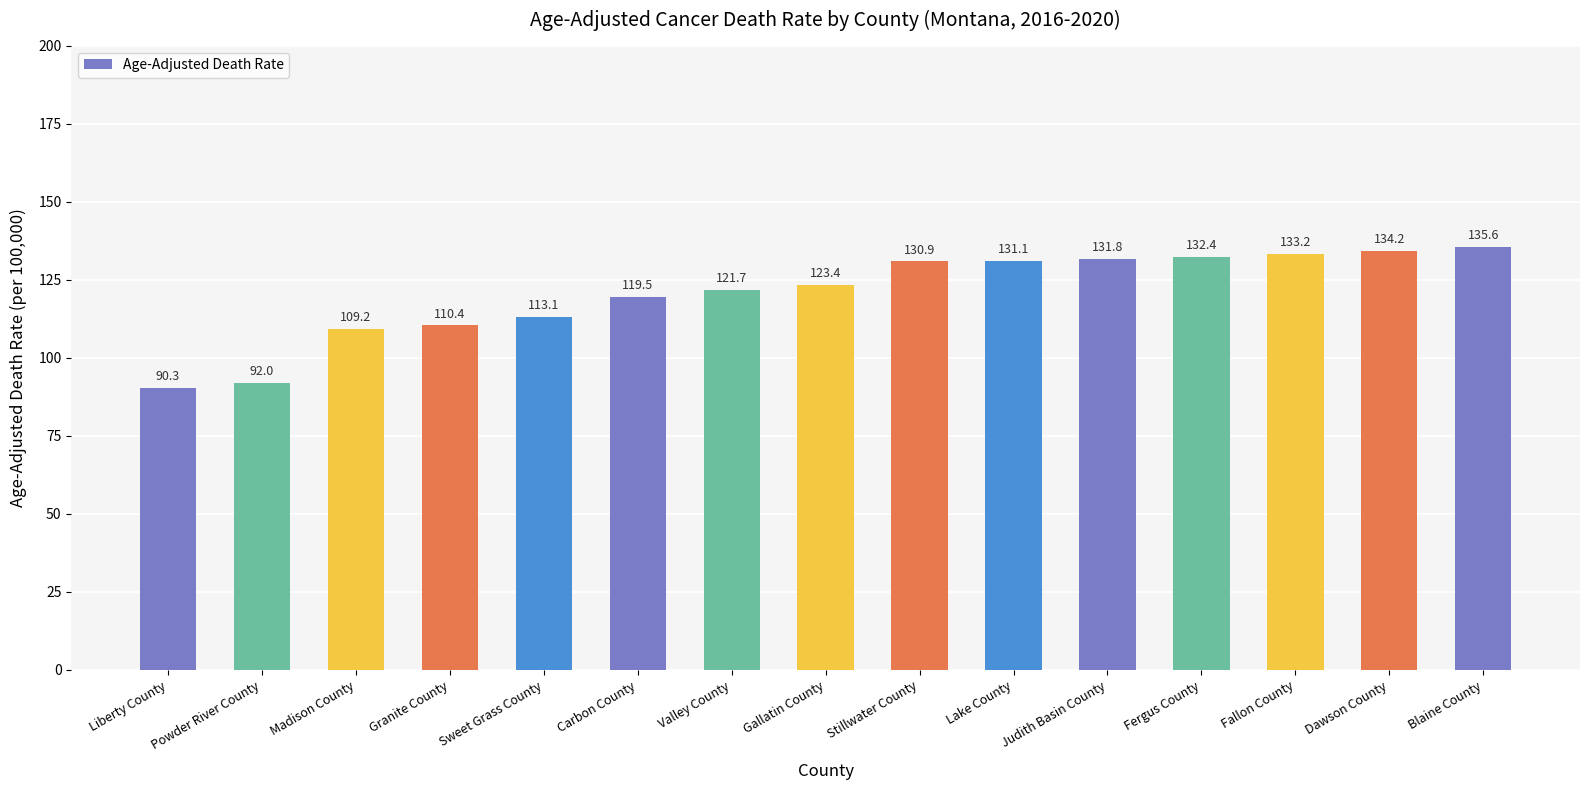

What is the label of the 15th bar from the right?

Liberty County